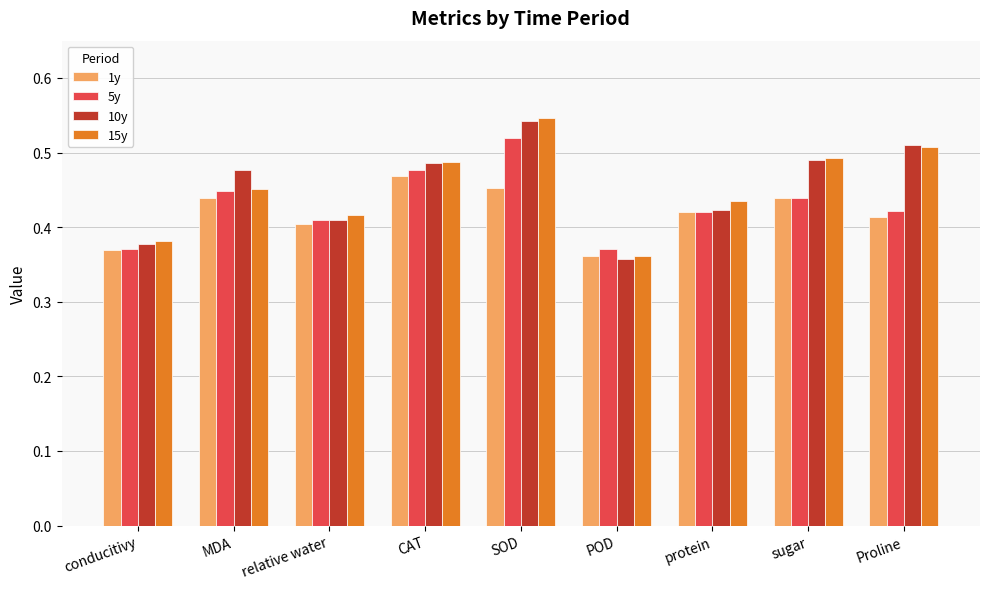

How many bars are there in total?

36